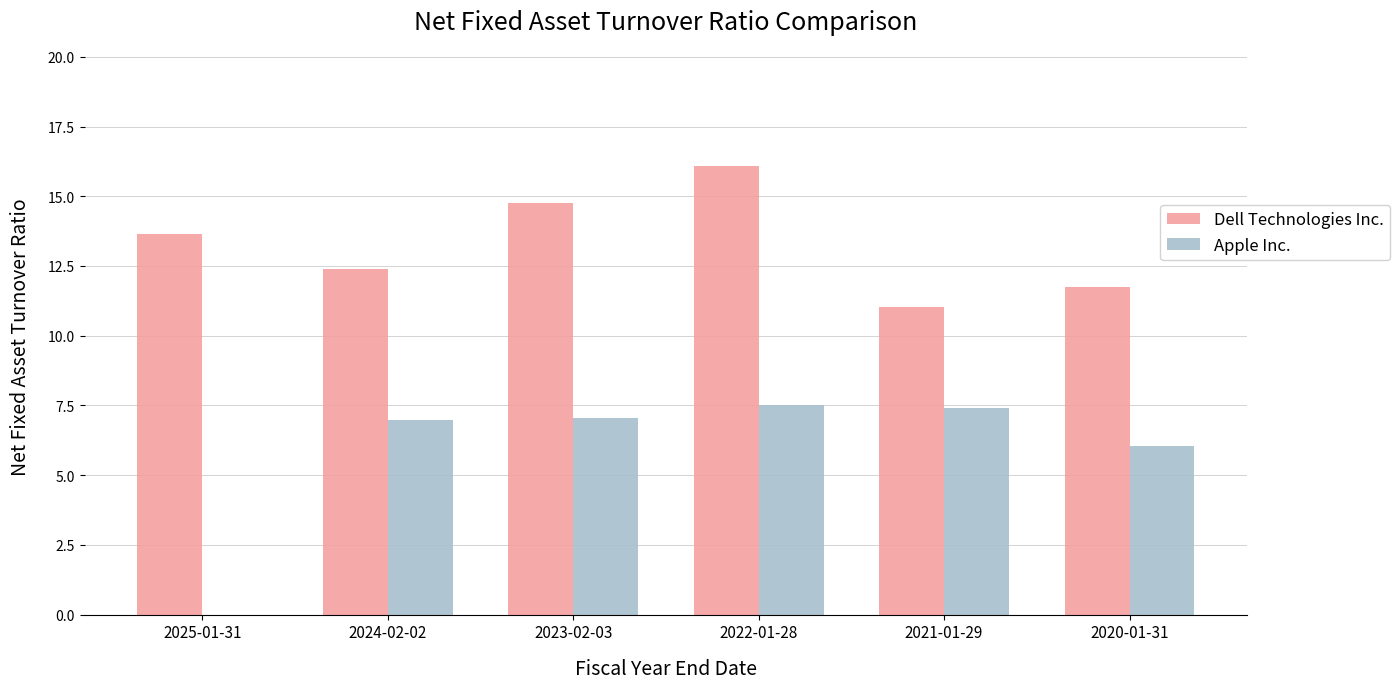

Which series has the widest spread of values?

Apple Inc.